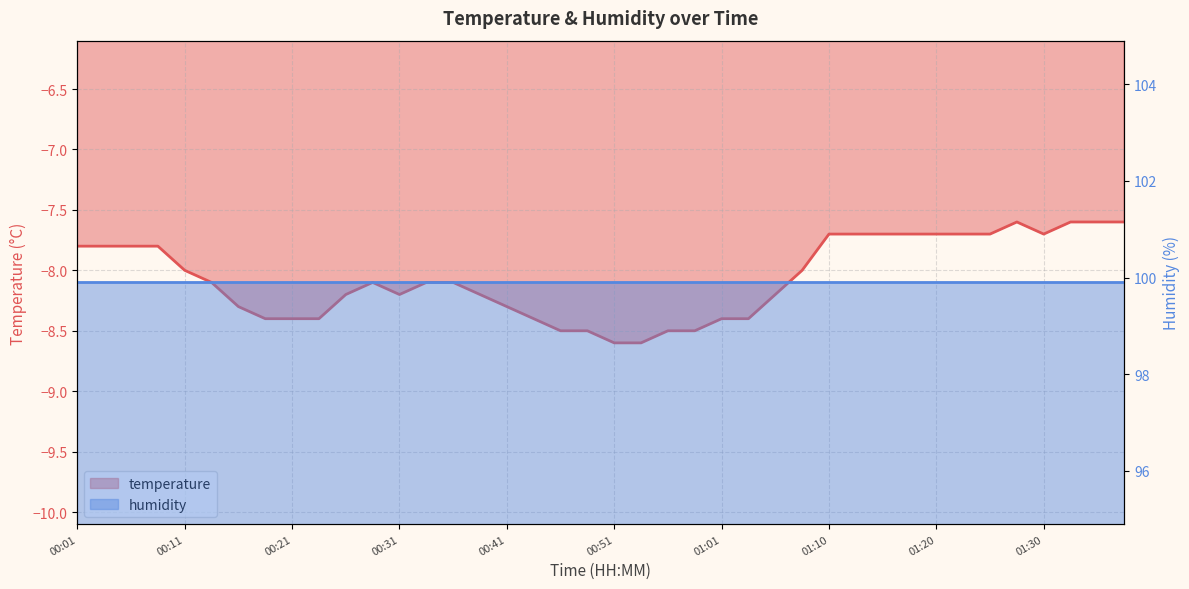

Does the chart display data point markers on the line(s)?

No